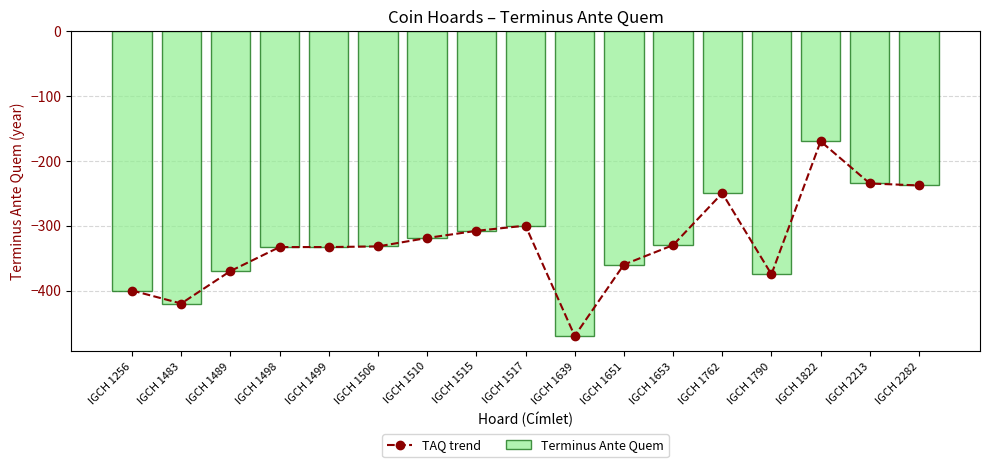

What is the value of the TAQ trend bar at the 13th from the left?

-250